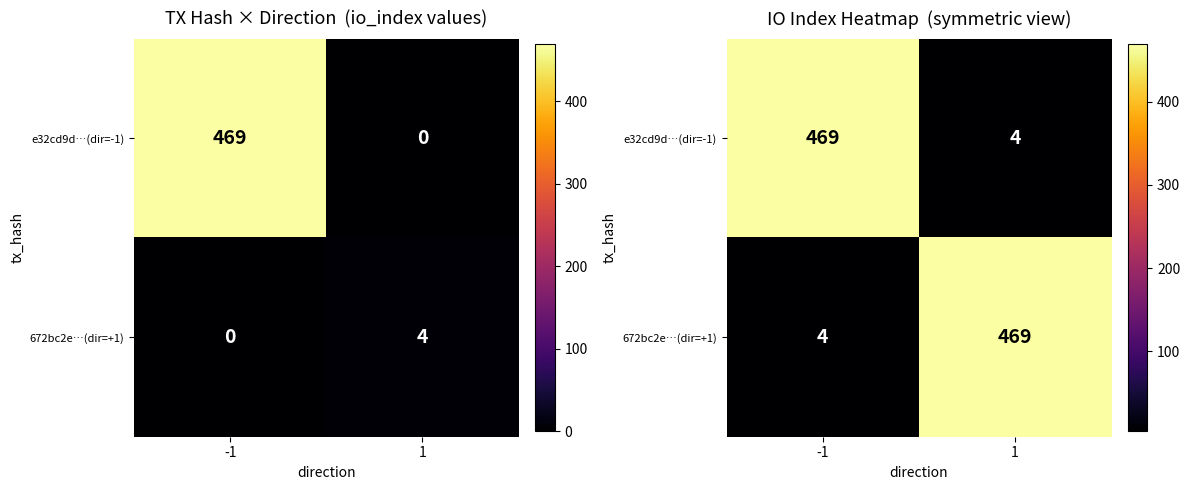

At 1, list the series in order from smallest to largest.

e32cd9d…(dir=-1), 672bc2e…(dir=+1)